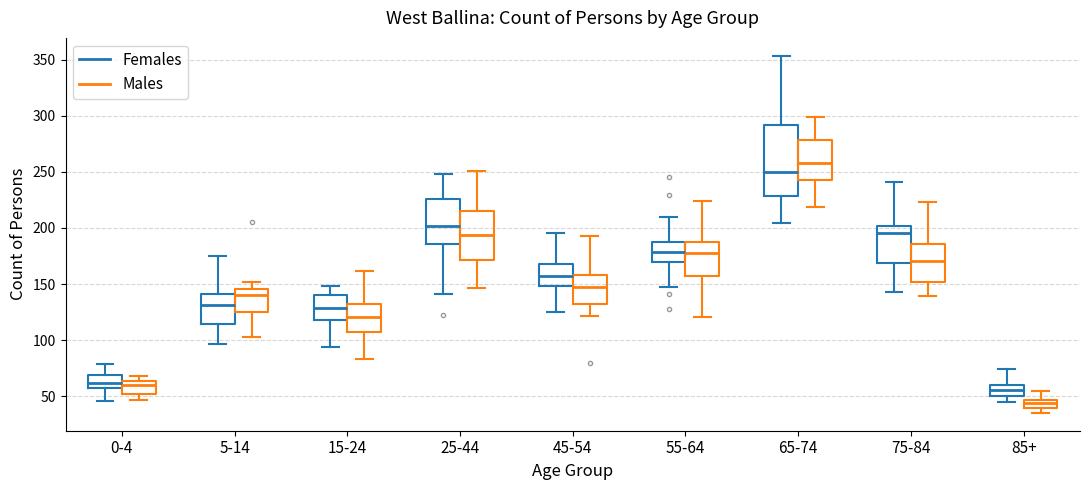

Comparing the boxes themselves (not the whiskers), which one is the tallest?

65-74 (Females)